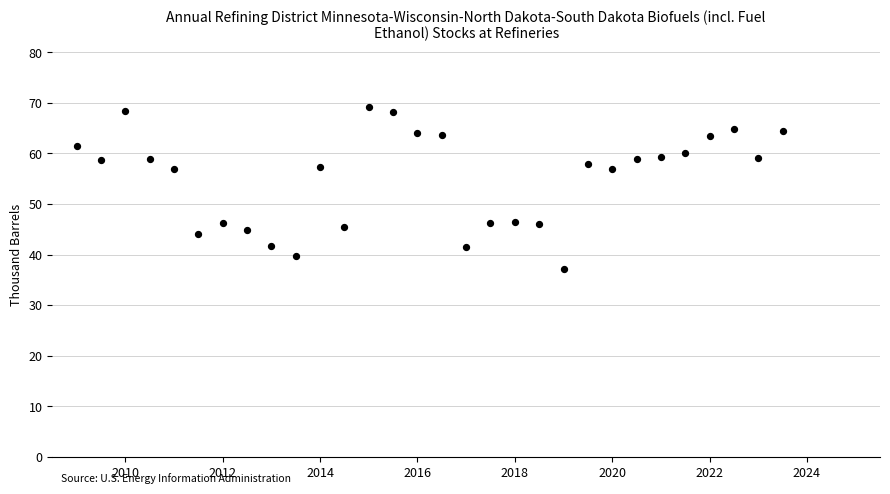

What is the range of Y values (max minus min)?

32.2